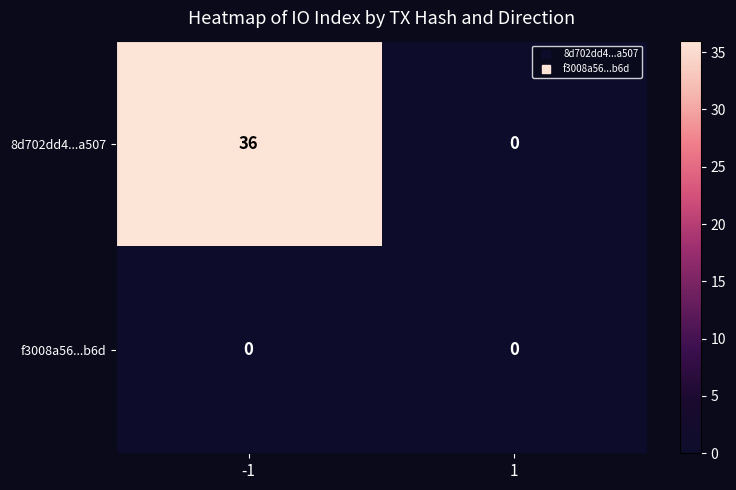

Is it true that 8d702dd4...a507 equals 0 at 1?

True